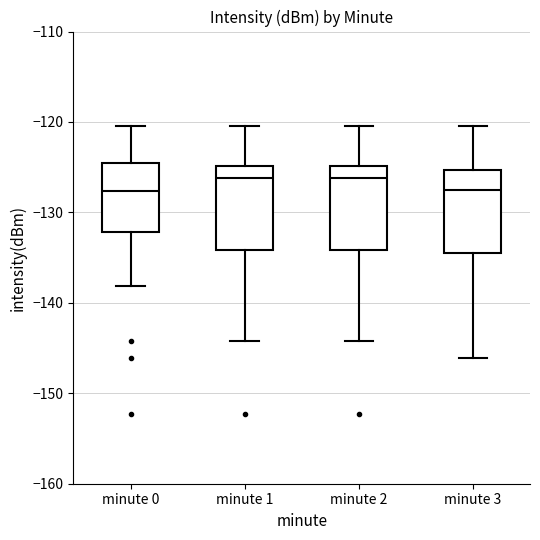

Where is the lower edge of the box for minute 0 on the y-axis? The values are not printed on the chart, so give them approximately, as read against the axis.

-132